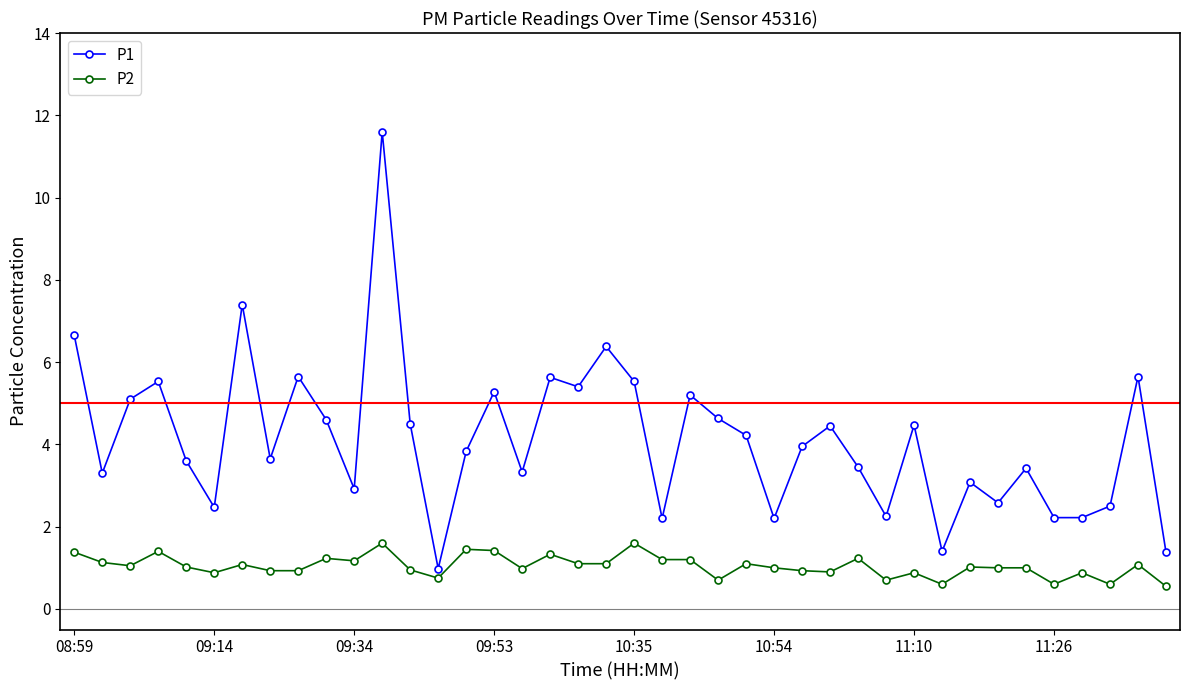

What are all the series names shown in the legend?

P1, P2